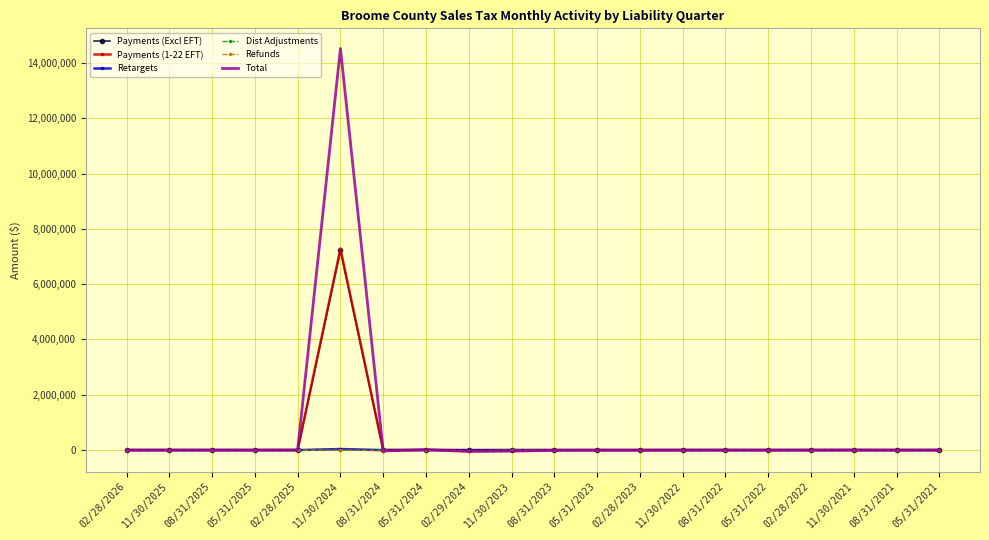

At how many categories does at least one series exceed 9357744?

1